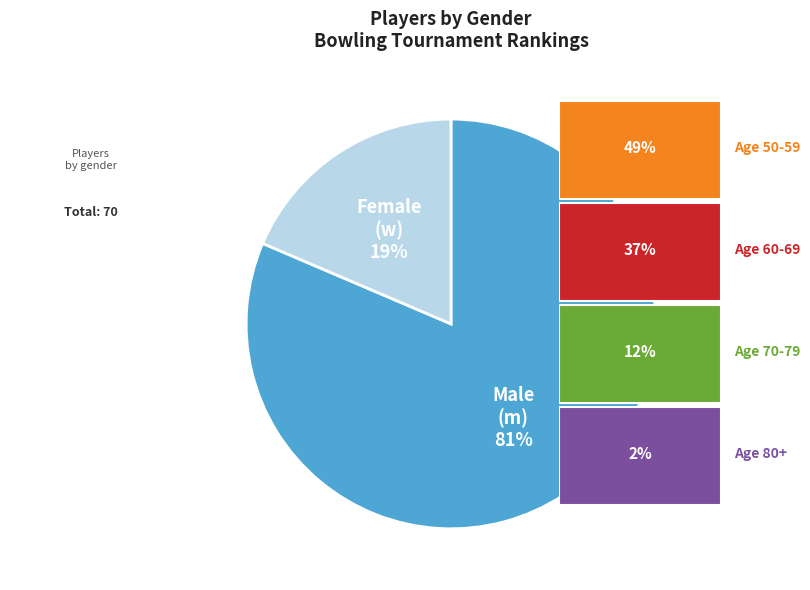

To the nearest percent, what is the average slice percentage?

50%